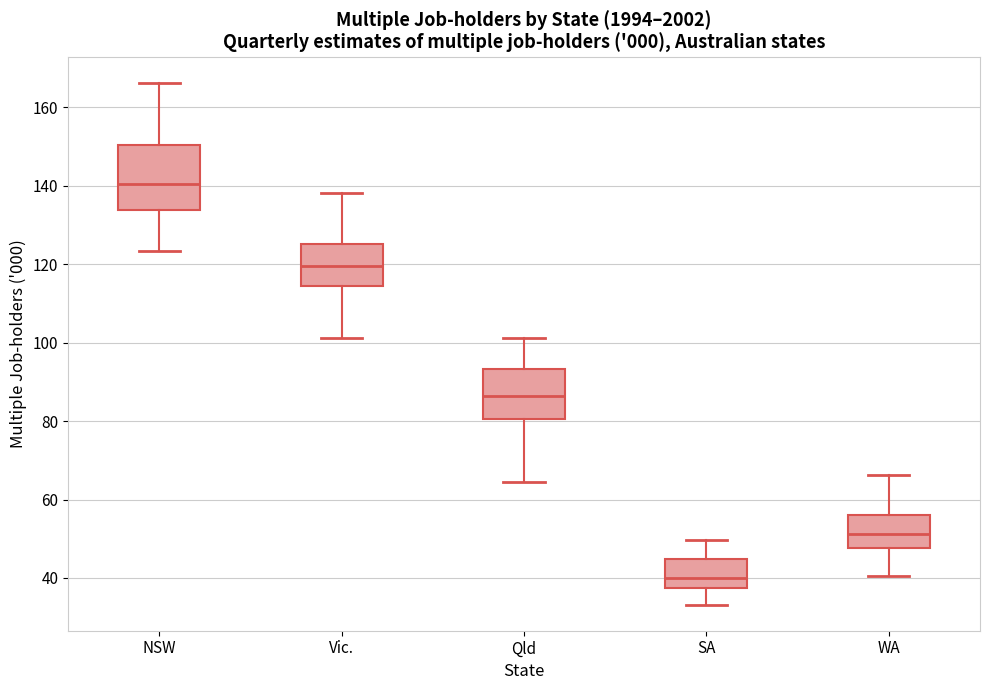

Reading left to right, read every box against the y-axis: the position of its median line, the range the box covers, and the ends of its whiskers. The values are not printed on the chart, so give them approximately, as read against the axis.

NSW: median 140, box 134 to 150, whiskers 124 to 166
Vic.: median 120, box 114 to 126, whiskers 102 to 138
Qld: median 86, box 80 to 94, whiskers 64 to 102
SA: median 40, box 38 to 44, whiskers 34 to 50
WA: median 52, box 48 to 56, whiskers 40 to 66